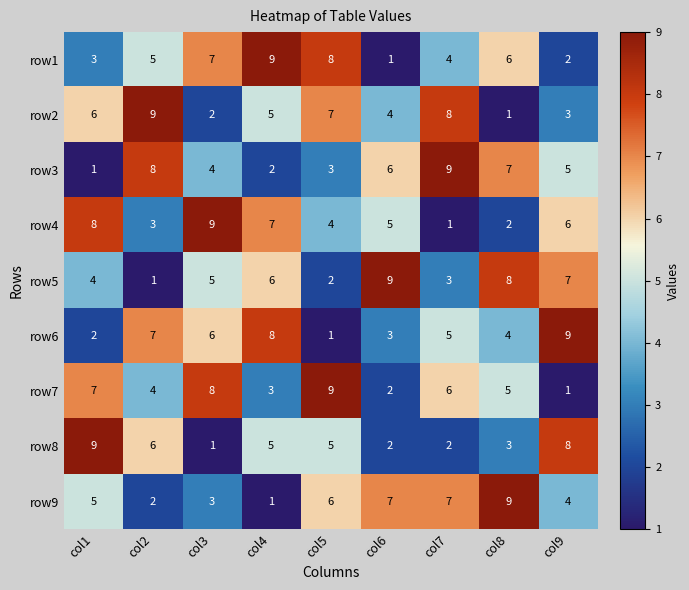

At which category is the sum across all series the highest?

col4